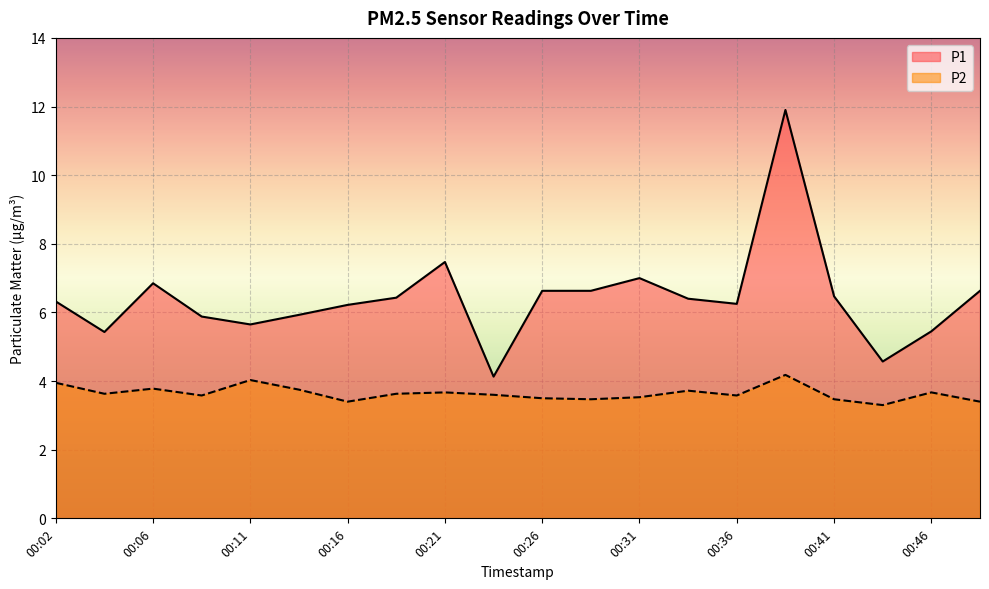

In P1, how many points are higher than both neighbors (excluding endpoints)?

4